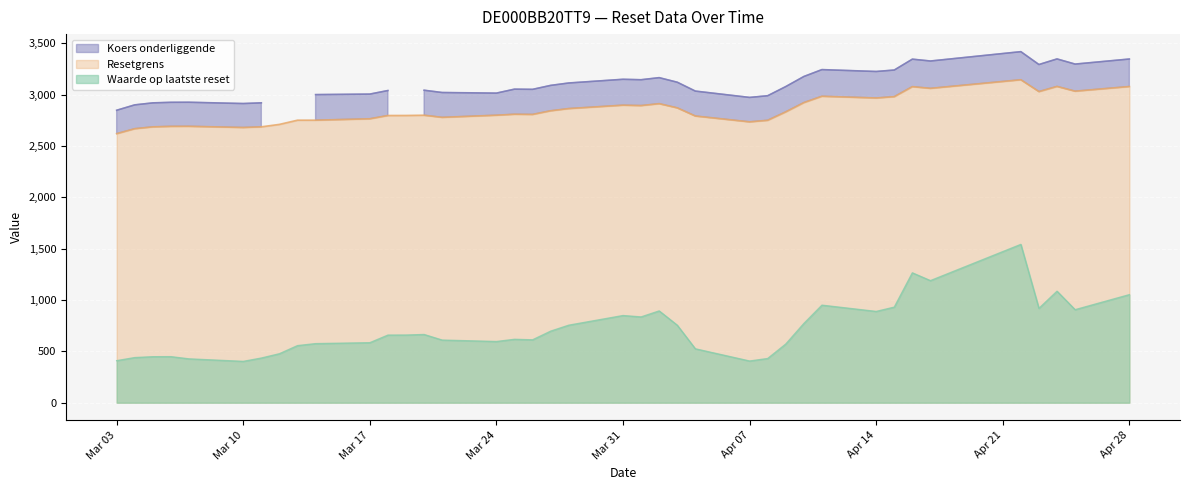

True or false: Resetgrens and Waarde op laatste reset cross at least once.

False